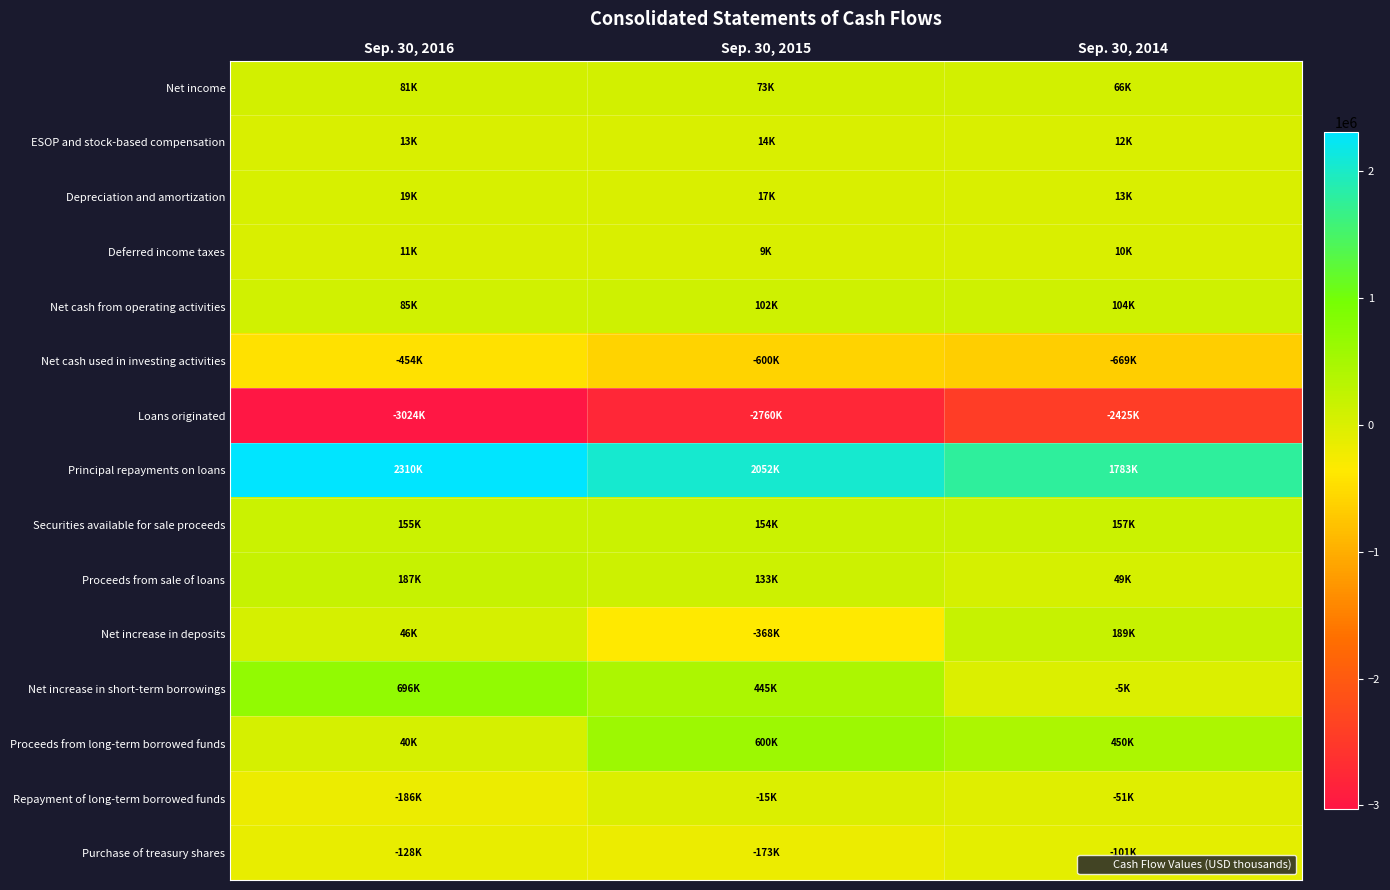

Reading left to right, what are all the values shown in this chart?

Net income: Sep. 30, 2016=80553	Sep. 30, 2015=72591	Sep. 30, 2014=65891
ESOP and stock-based compensation: Sep. 30, 2016=13436	Sep. 30, 2015=13980	Sep. 30, 2014=12157
Depreciation and amortization: Sep. 30, 2016=19369	Sep. 30, 2015=17453	Sep. 30, 2014=13285
Deferred income taxes: Sep. 30, 2016=11099	Sep. 30, 2015=9185	Sep. 30, 2014=9659
Net cash from operating activities: Sep. 30, 2016=84914	Sep. 30, 2015=102102	Sep. 30, 2014=103508
Net cash used in investing activities: Sep. 30, 2016=-454377	Sep. 30, 2015=-600388	Sep. 30, 2014=-668647
Loans originated: Sep. 30, 2016=-3024260	Sep. 30, 2015=-2760277	Sep. 30, 2014=-2425032
Principal repayments on loans: Sep. 30, 2016=2310358	Sep. 30, 2015=2052276	Sep. 30, 2014=1783108
Securities available for sale proceeds: Sep. 30, 2016=154520	Sep. 30, 2015=153945	Sep. 30, 2014=157389
Proceeds from sale of loans: Sep. 30, 2016=186705	Sep. 30, 2015=133456	Sep. 30, 2014=48564
Net increase in deposits: Sep. 30, 2016=45510	Sep. 30, 2015=-368020	Sep. 30, 2014=189379
Net increase in short-term borrowings: Sep. 30, 2016=696227	Sep. 30, 2015=444830	Sep. 30, 2014=-5430
Proceeds from long-term borrowed funds: Sep. 30, 2016=40290	Sep. 30, 2015=600294	Sep. 30, 2014=450000
Repayment of long-term borrowed funds: Sep. 30, 2016=-186349	Sep. 30, 2015=-15136	Sep. 30, 2014=-51048
Purchase of treasury shares: Sep. 30, 2016=-128361	Sep. 30, 2015=-172546	Sep. 30, 2014=-101363